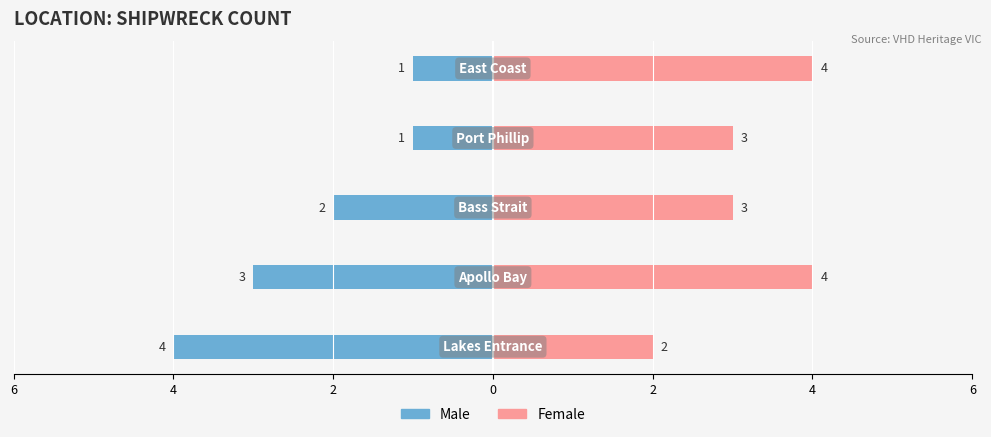

Is it true that Female equals 3 at 2?

True